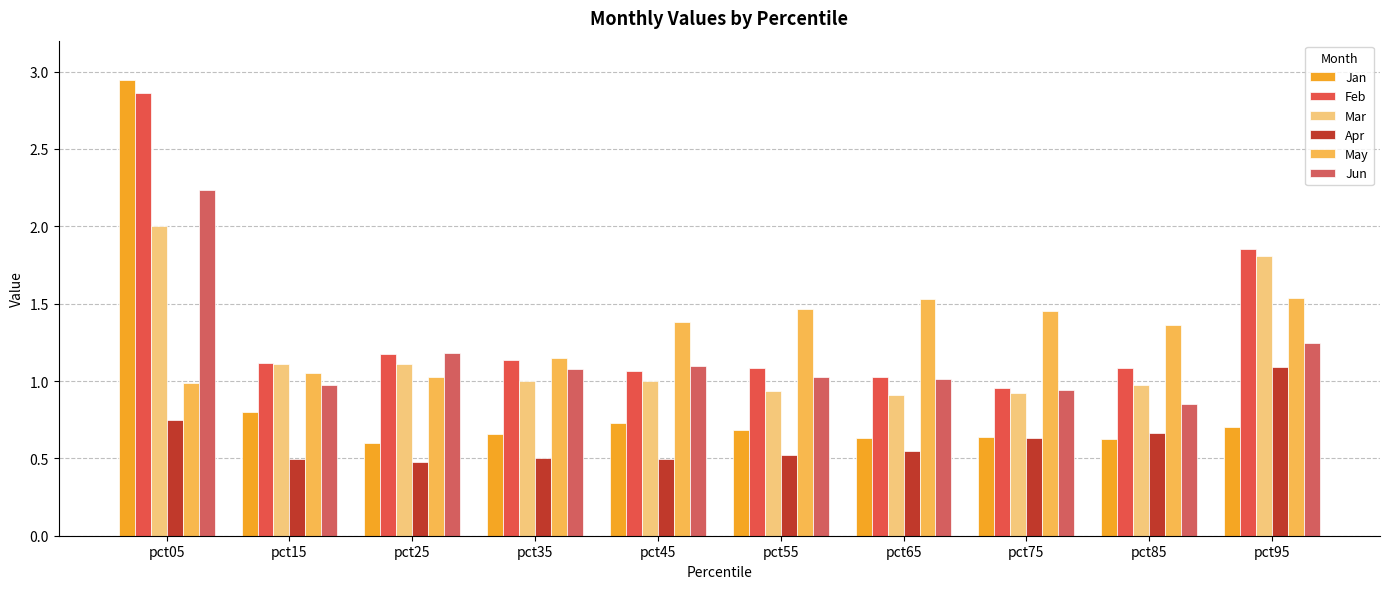

Reading left to right, extract all data points from this chart.

Jan: 2.9	0.8	0.6	0.7	0.7	0.7	0.6	0.6	0.6	0.7
Feb: 2.9	1.1	1.2	1.1	1.1	1.1	1.0	1.0	1.1	1.9
Mar: 2.0	1.1	1.1	1.0	1.0	0.9	0.9	0.9	1.0	1.8
Apr: 0.7	0.5	0.5	0.5	0.5	0.5	0.5	0.6	0.7	1.1
May: 1.0	1.0	1.0	1.1	1.4	1.5	1.5	1.5	1.4	1.5
Jun: 2.2	1.0	1.2	1.1	1.1	1.0	1.0	0.9	0.9	1.2